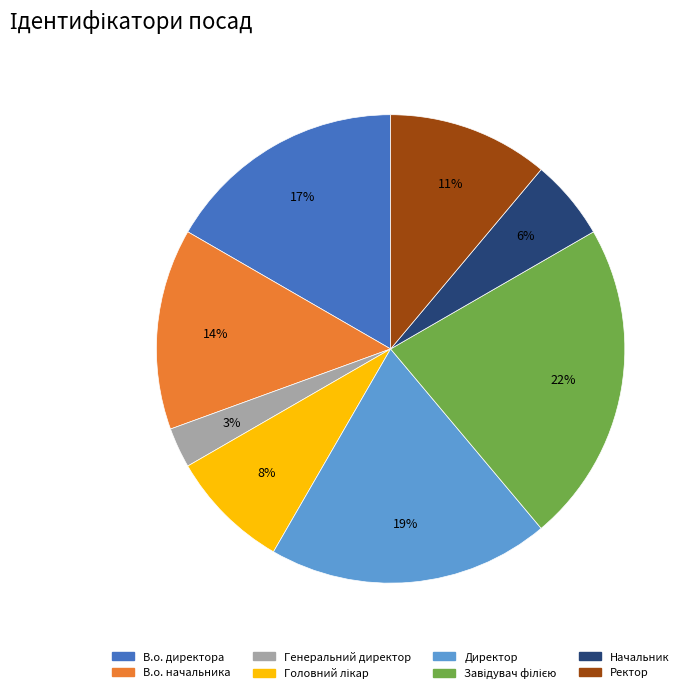

Which category has the smallest portion of the pie?

Генеральний директор